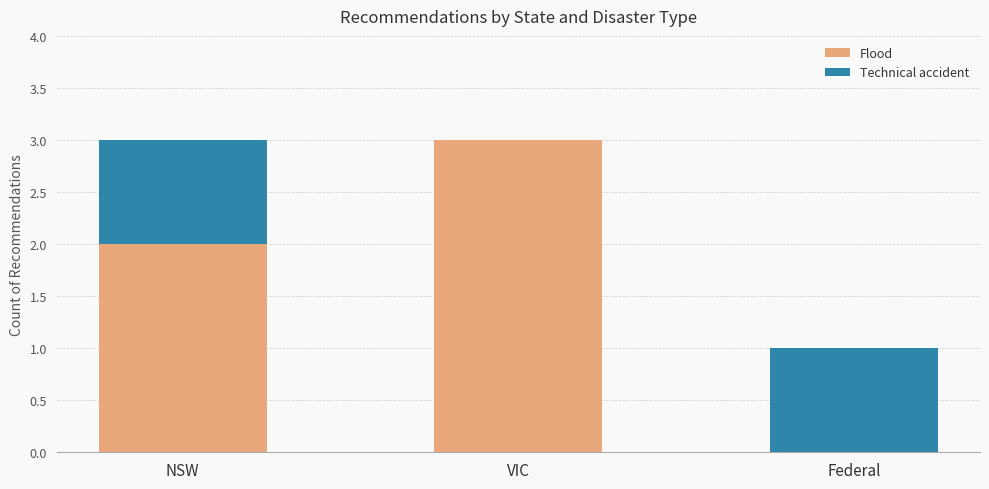

Does the chart contain stacked bars?

Yes